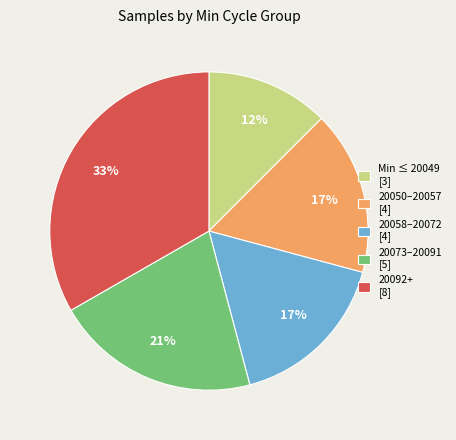

To the nearest percent, what portion does 20050–20057 [4] represent?

17%